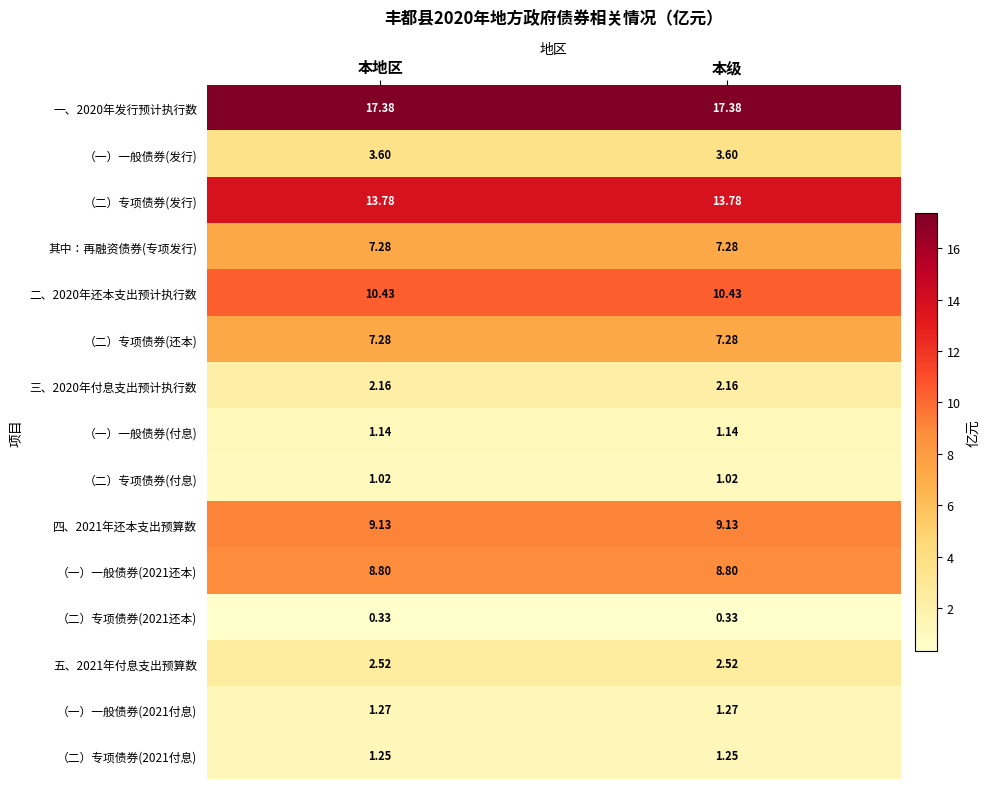

What is the total value across all series at 本级?

87.4